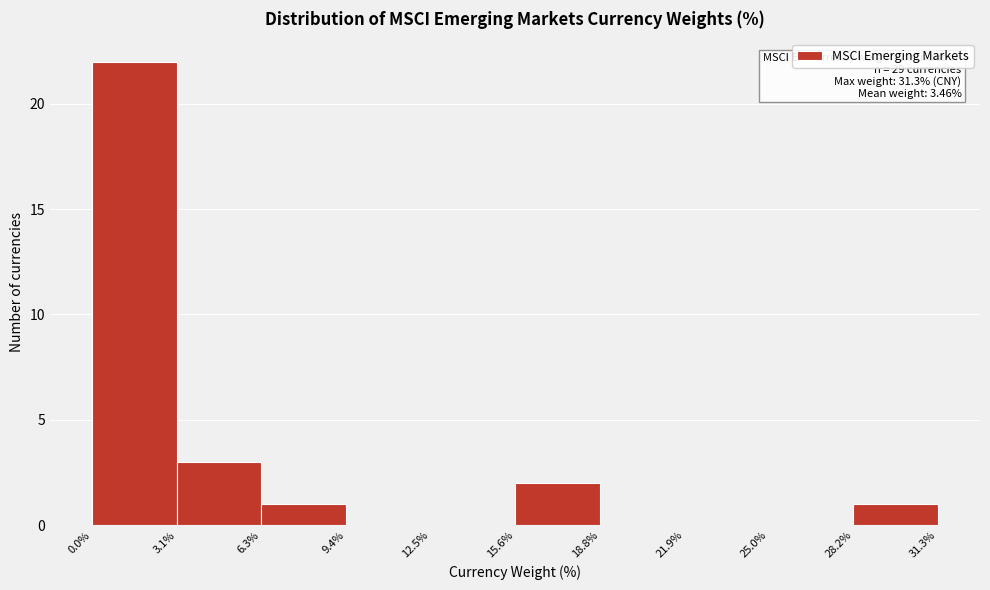

Over which range of the x-axis is the bar tallest?

0.0% to 3.1%